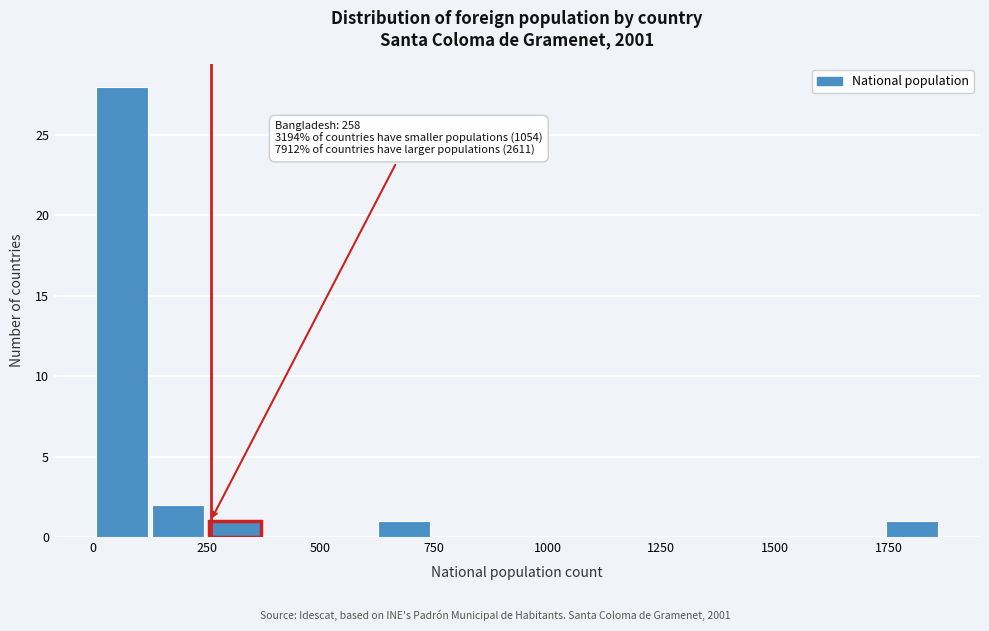

Around what value on the x-axis is the tallest bar? Give the approximate position of its centre, as read against the axis.

50